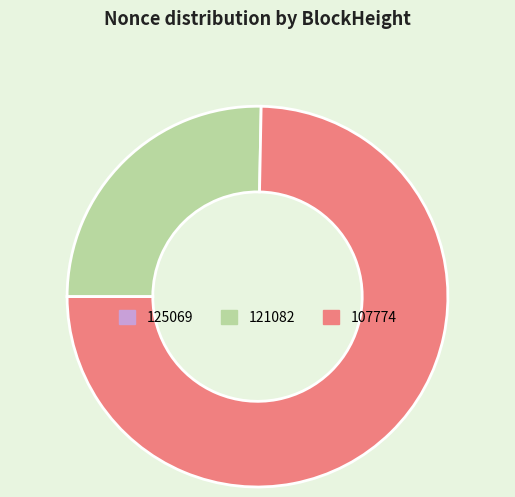

What is the ratio of the value at 107774 to the value at 121082?

3.0